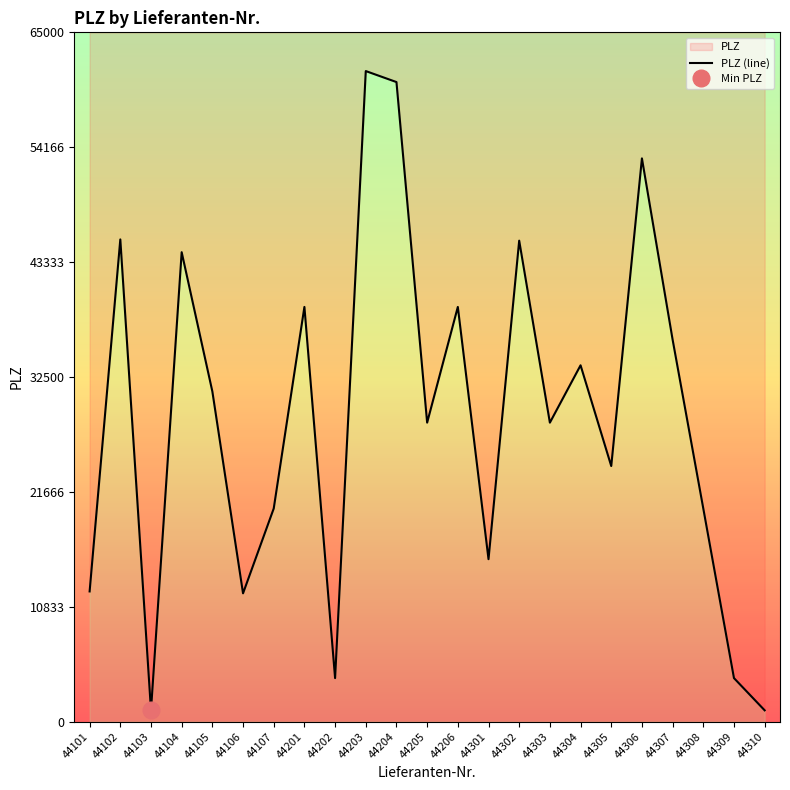

What is the value of the 2nd point from the left?

45472